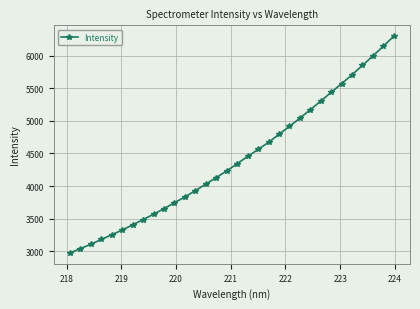

What is the maximum value shown in the chart?

6299.0